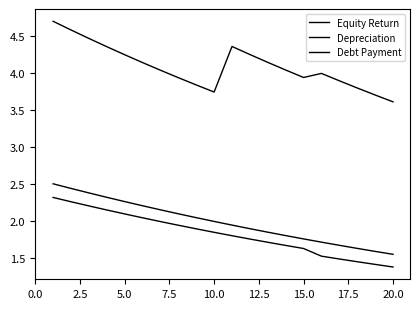

Reading left to right, what are all the values shown in this chart?

Equity Return: 4.7	4.6	4.5	4.4	4.2	4.1	4.0	3.9	3.8	3.7	4.4	4.3	4.1	4.0	3.9	4.0	3.9	3.8	3.7	3.6
Depreciation: 2.5	2.4	2.4	2.3	2.3	2.2	2.1	2.1	2.0	2.0	1.9	1.9	1.8	1.8	1.8	1.7	1.7	1.6	1.6	1.5
Debt Payment: 2.3	2.3	2.2	2.1	2.1	2.0	2.0	1.9	1.9	1.8	1.8	1.8	1.7	1.7	1.6	1.5	1.5	1.4	1.4	1.4